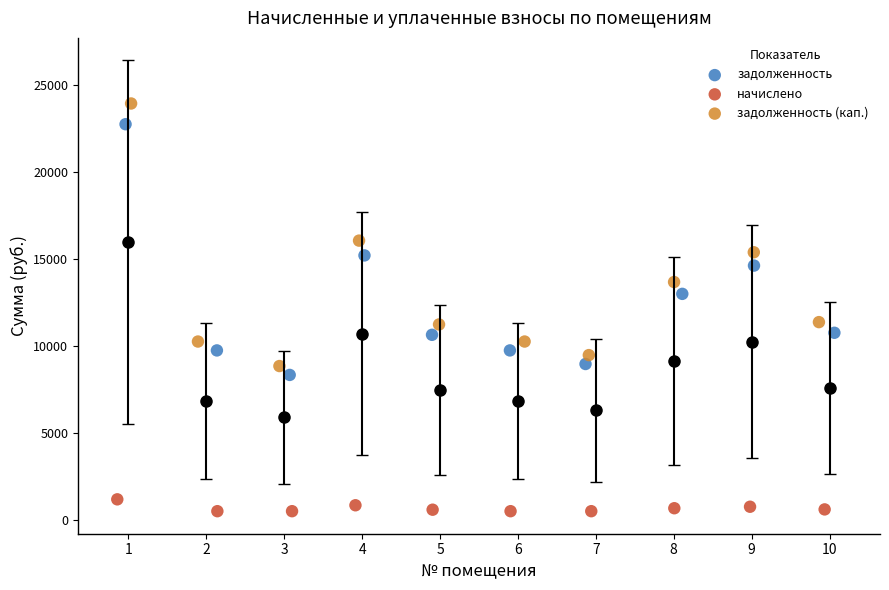

Which series contains the highest Y value?

задолженность (кап.)